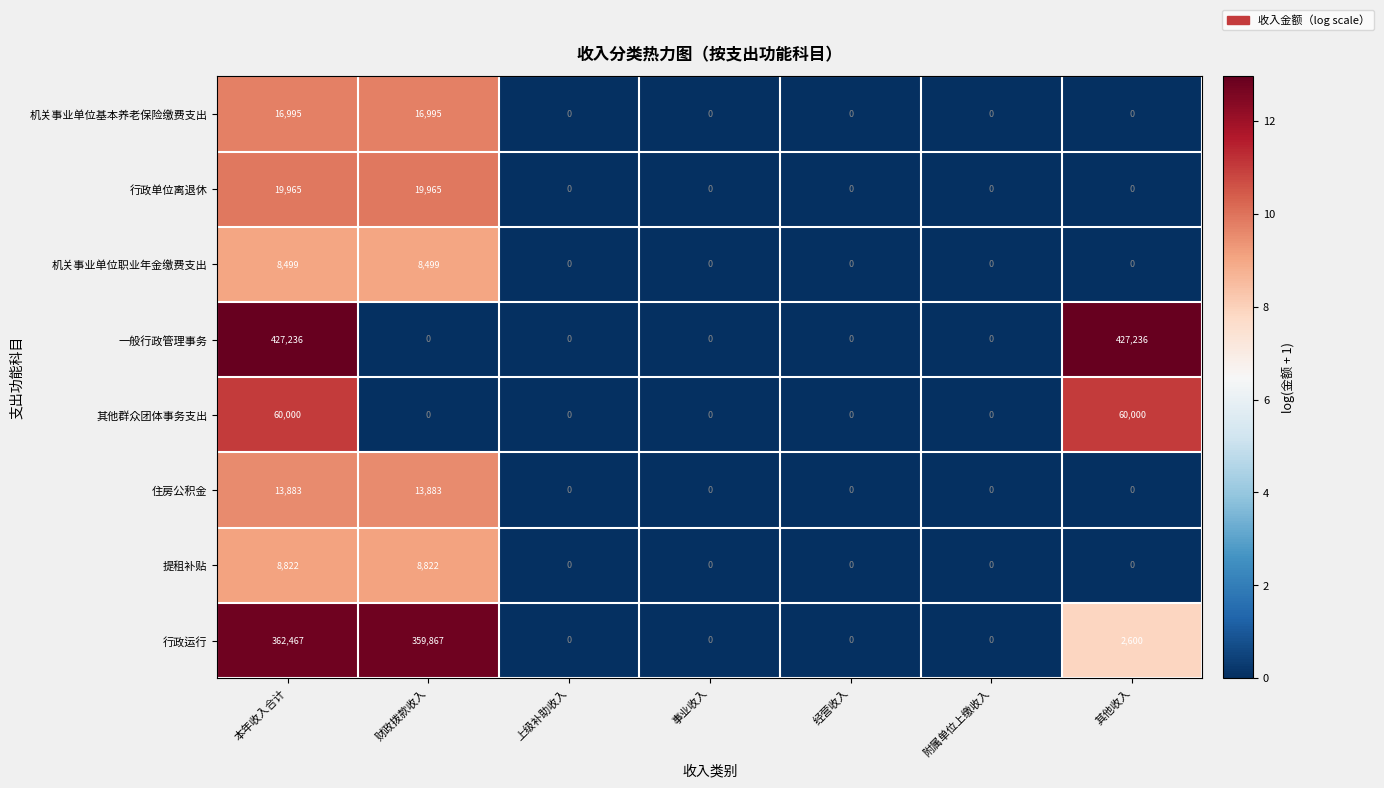

The 提租补贴 series shows 0 at 事业收入. True or false?

True